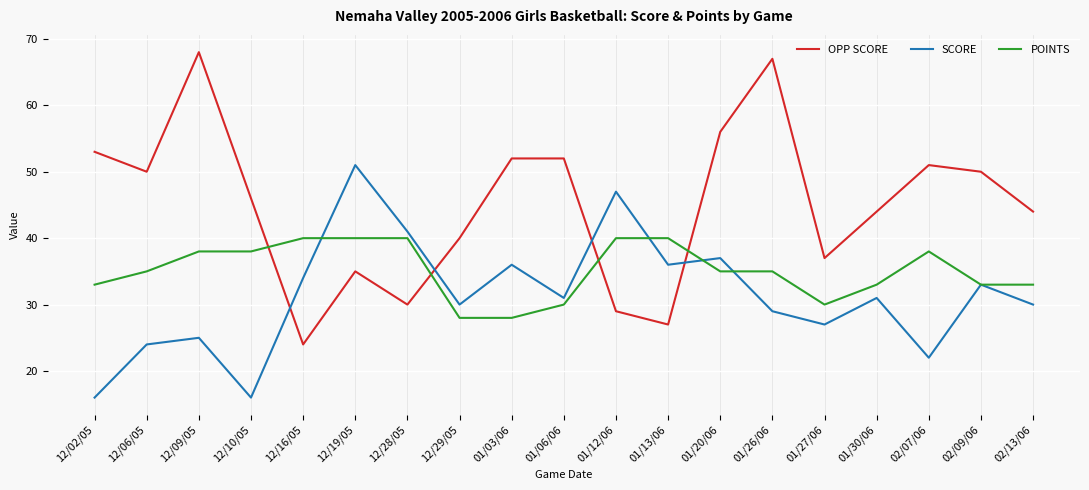

How many POINTS values are between 33 and 40?

15